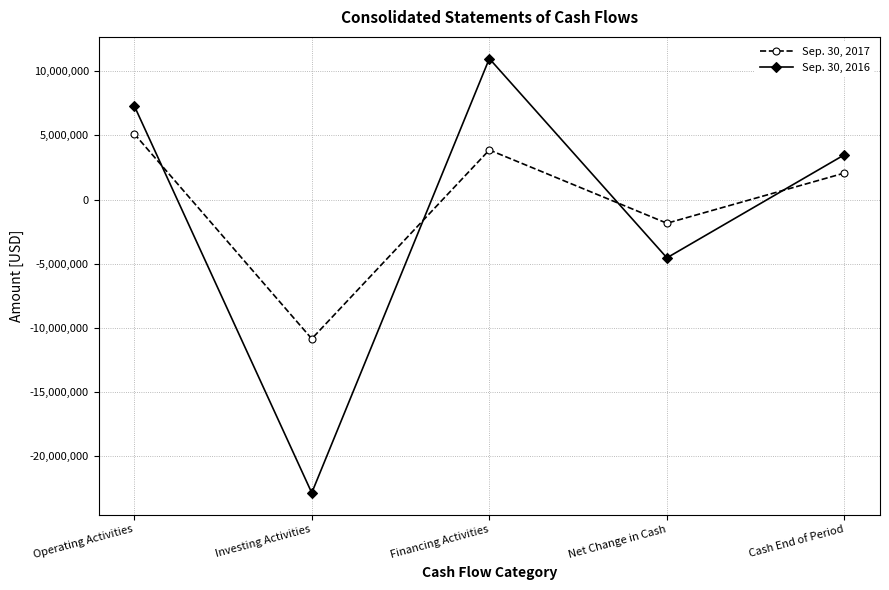

At which label does Sep. 30, 2016 reach its peak?

Financing Activities